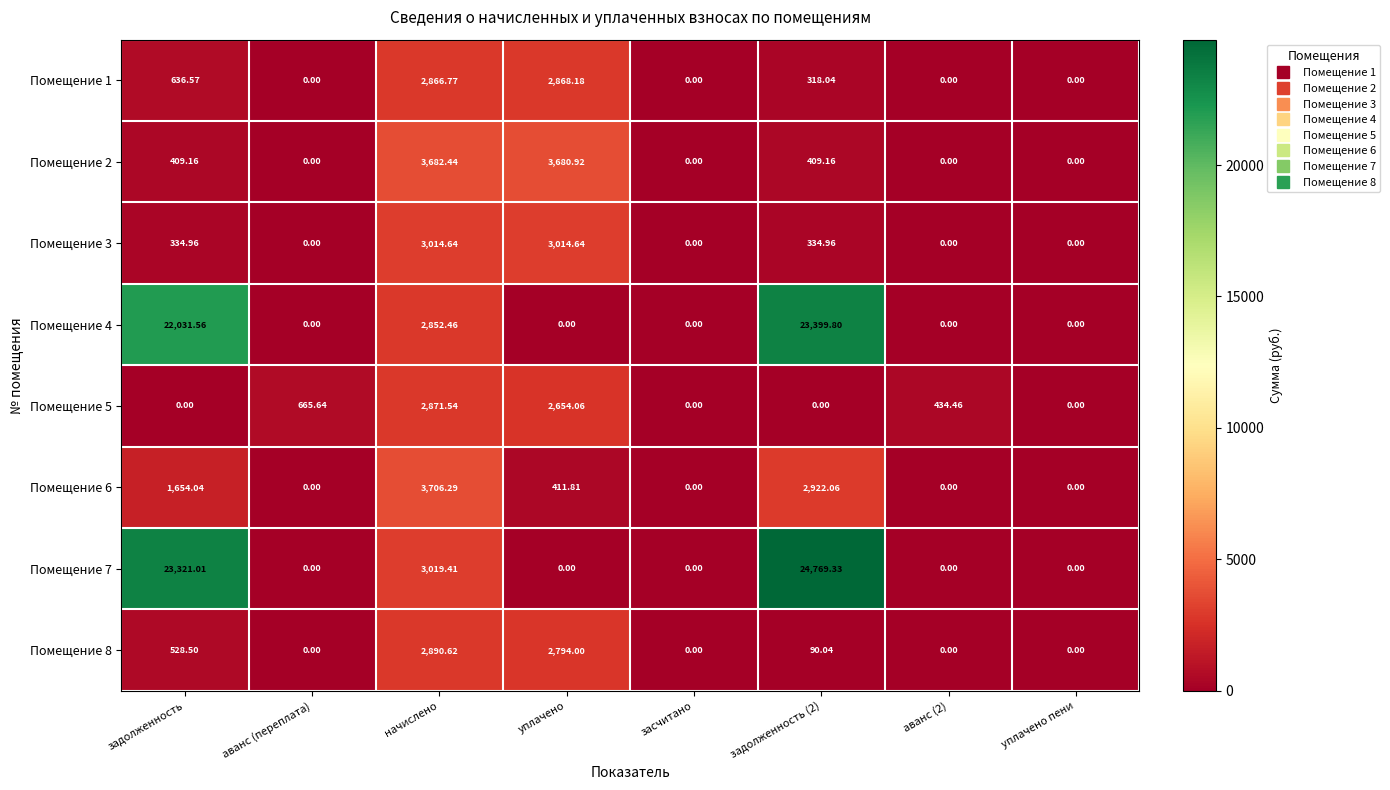

At which category is the sum across all series the highest?

задолженность (2)